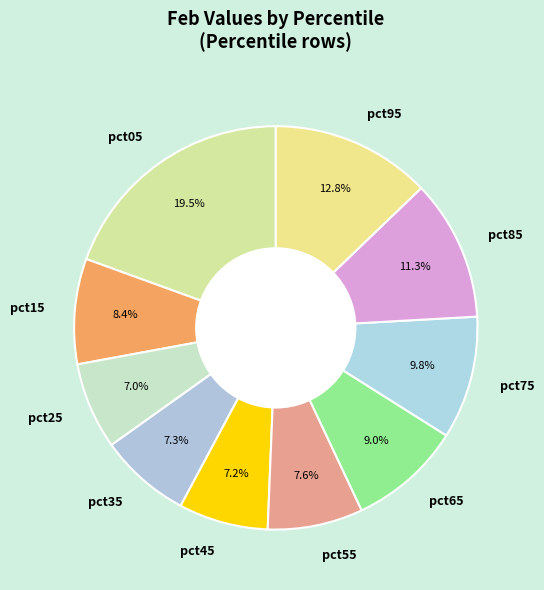

Is it true that pct15 is 8% of the pie?

True